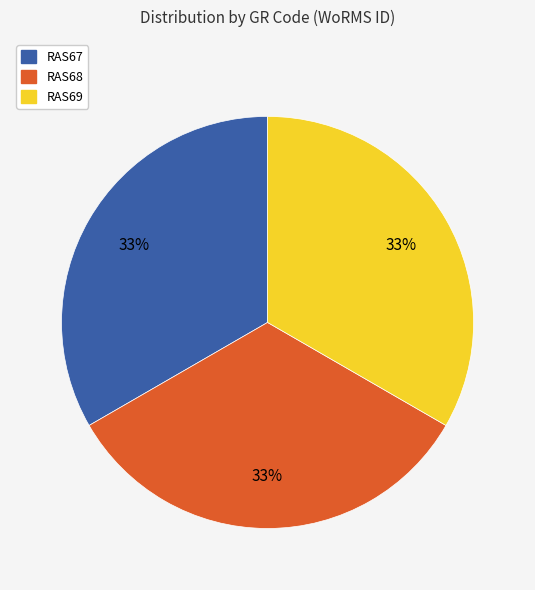

Does any single category account for the majority?

No